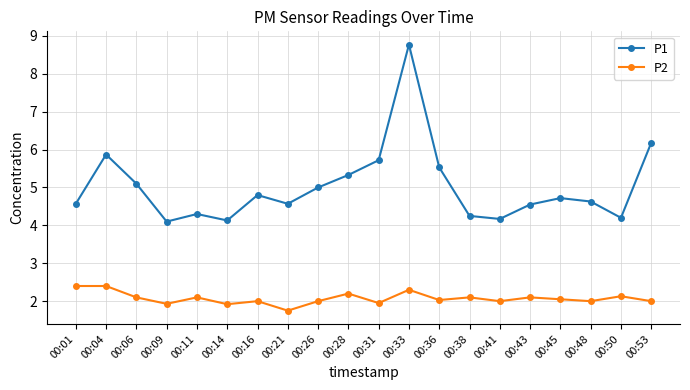

True or false: P1 and P2 cross at least once.

False